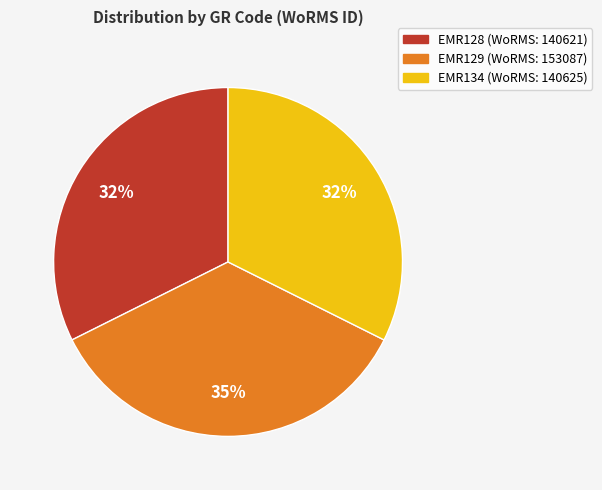

Does EMR134 account for over 50% of the chart?

No